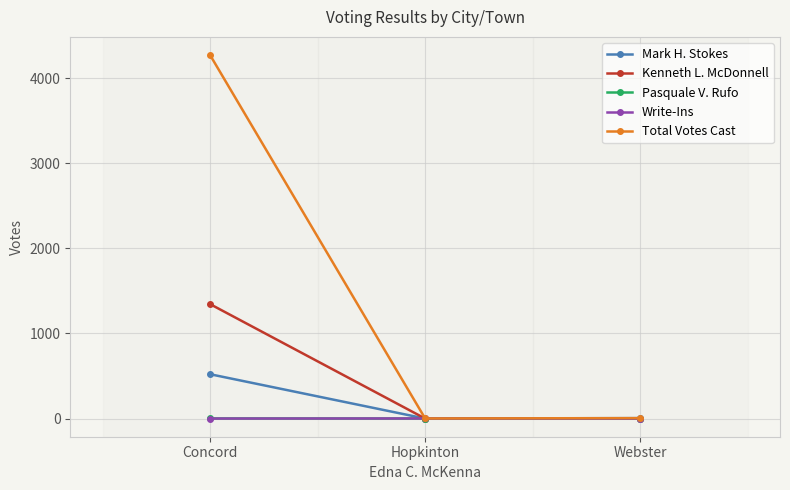

What is the approximate value of Total Votes Cast at Hopkinton?

1